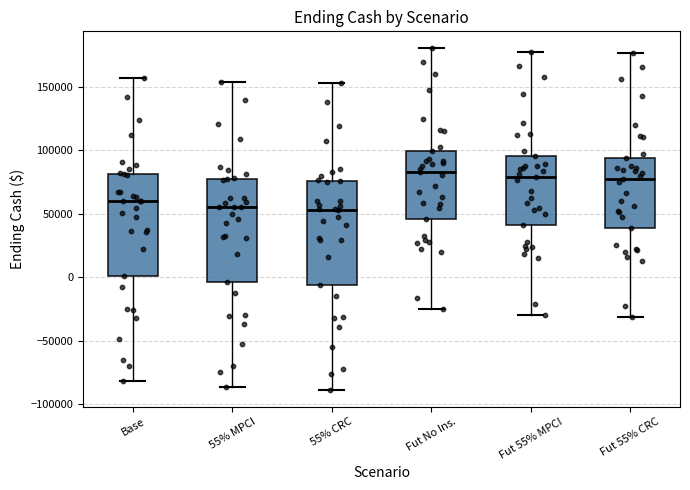

Reading left to right, read every box against the y-axis: the position of its median line, the range the box covers, and the ends of its whiskers. The values are not printed on the chart, so give them approximately, as read against the axis.

Base: median 60000, box 0 to 80000, whiskers -80000 to 155000
55% MPCI: median 55000, box -5000 to 80000, whiskers -85000 to 155000
55% CRC: median 55000, box -5000 to 75000, whiskers -90000 to 155000
Fut No Ins.: median 85000, box 45000 to 100000, whiskers -25000 to 180000
Fut 55% MPCI: median 80000, box 40000 to 95000, whiskers -30000 to 175000
Fut 55% CRC: median 75000, box 40000 to 95000, whiskers -30000 to 175000